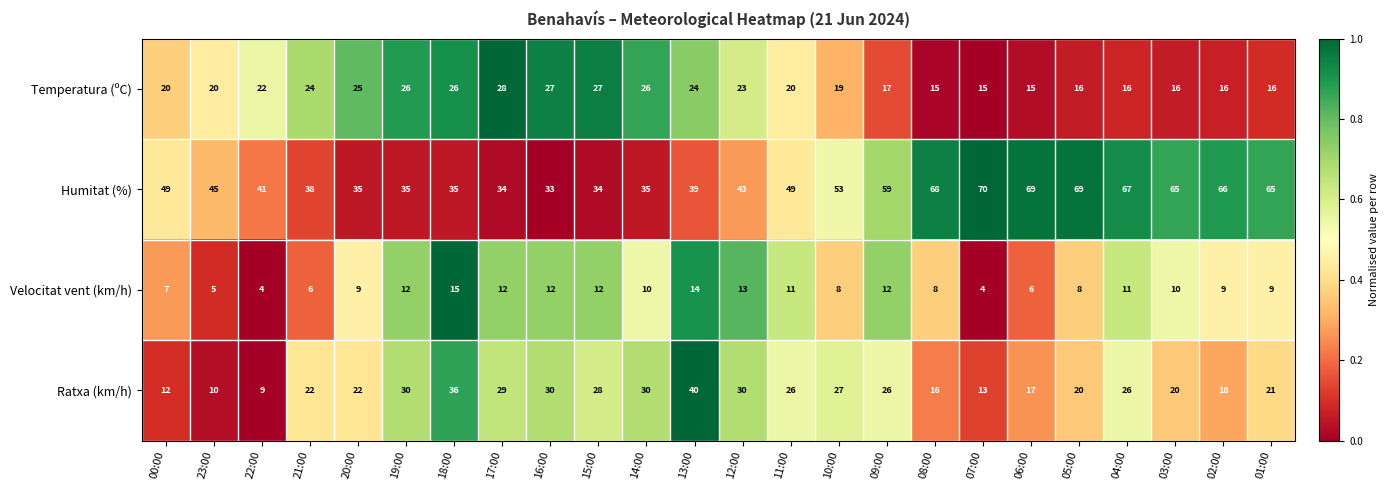

The value of Velocitat vent (km/h) at 15:00 is 5. True or false?

False